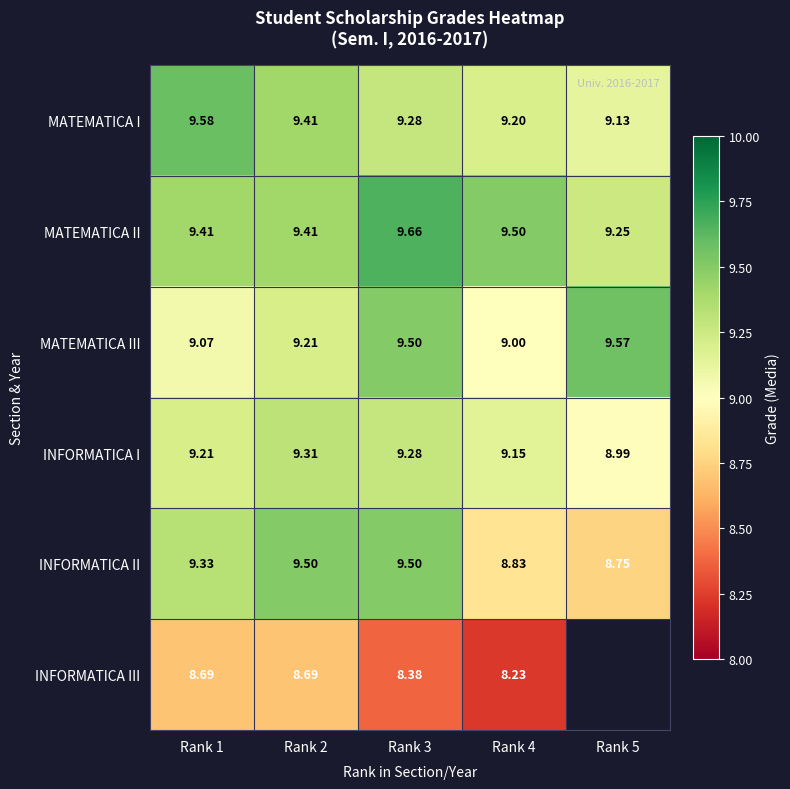

At how many categories does at least one series exceed 9?

5